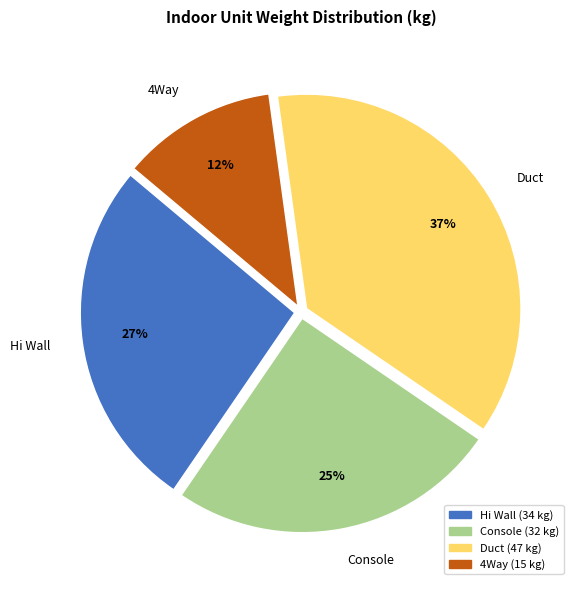

Rank the categories by value from lowest to highest.

4Way, Console, Hi Wall, Duct